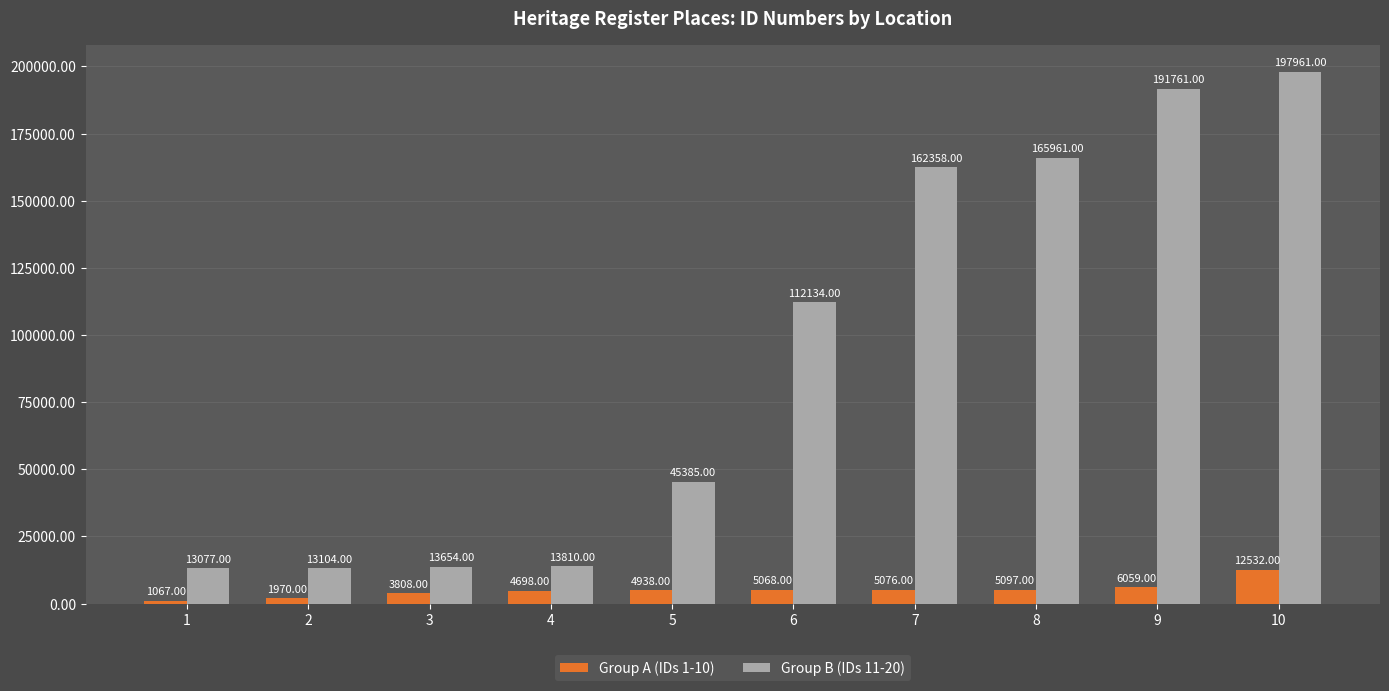

How many data points does each series have?

10